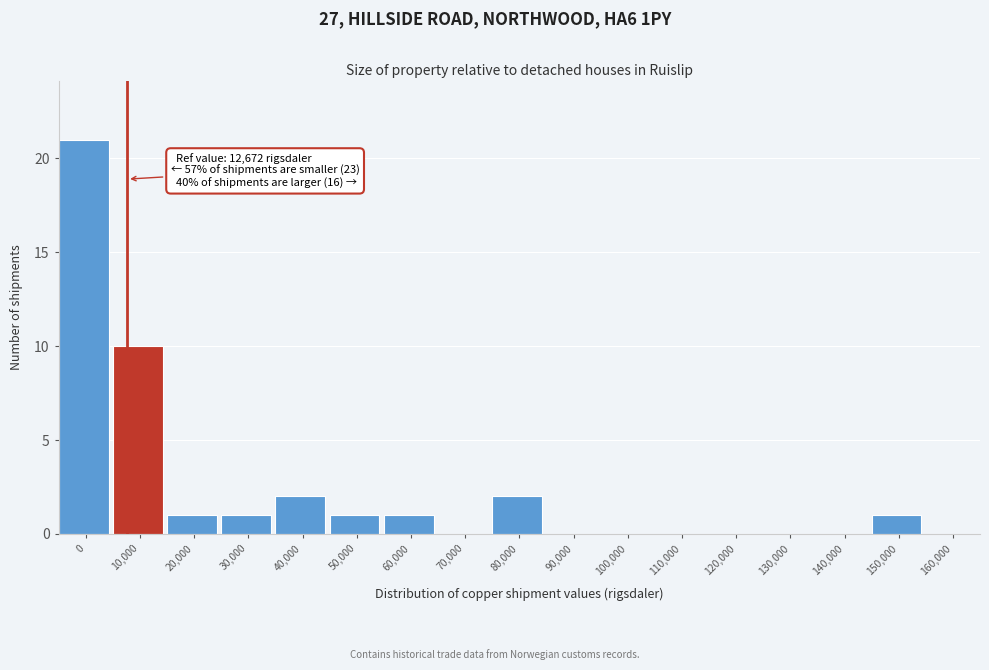

Reading left to right, what are all the values shown in this chart?

0=21	10,000=10	20,000=1	30,000=1	40,000=2	50,000=1	60,000=1	70,000=0	80,000=2	90,000=0	100,000=0	110,000=0	120,000=0	130,000=0	140,000=0	150,000=1	160,000=0